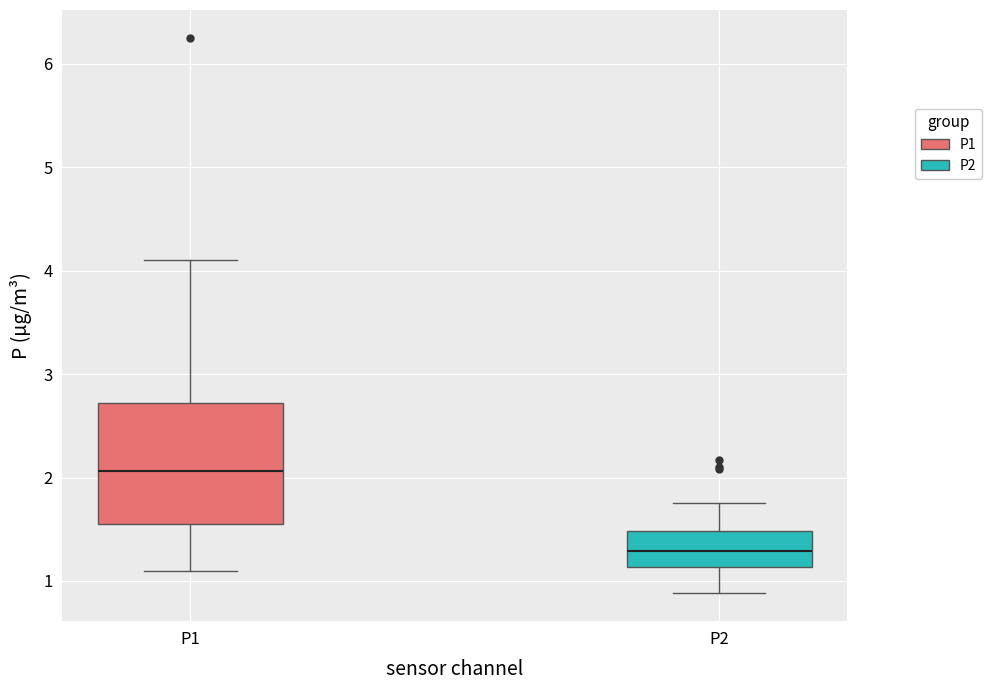

Where does the median line of the box for P2 sit on the y-axis? The values are not printed on the chart, so give them approximately, as read against the axis.

1.3